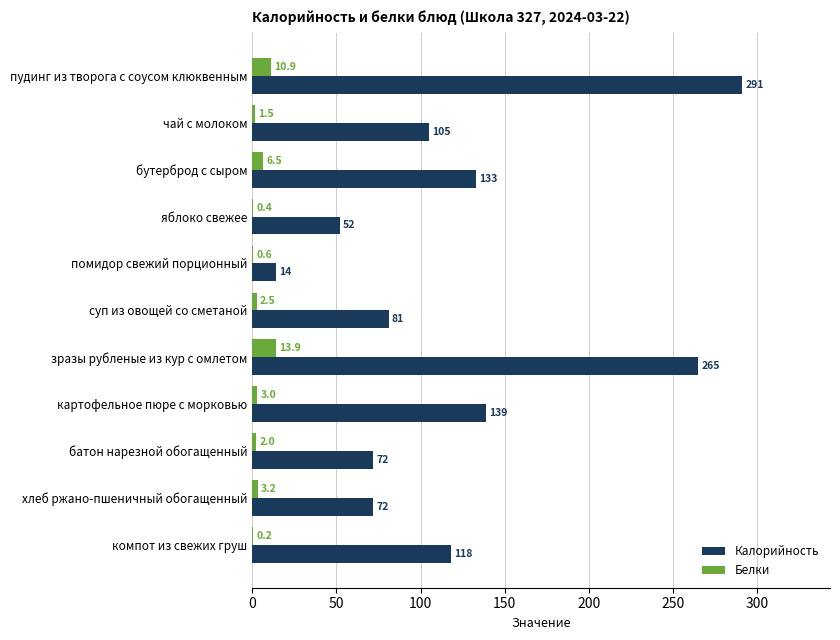

The Калорийность series shows 147.6 at чай с молоком. True or false?

False